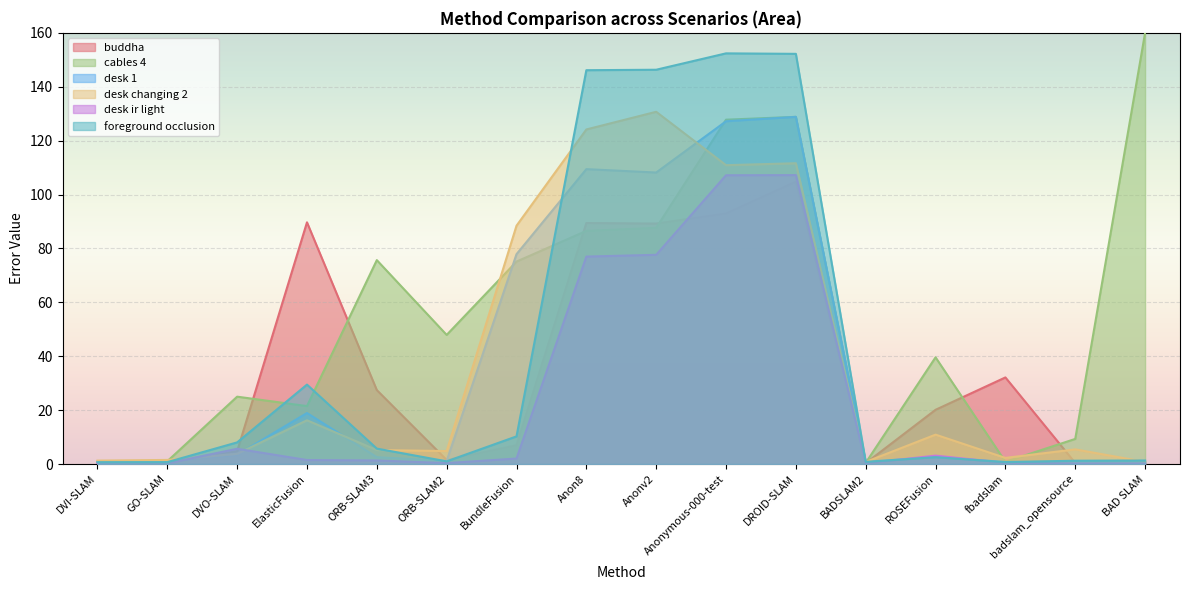

What is the sum of the foreground occlusion values at DVO-SLAM and BADSLAM2?

8.8